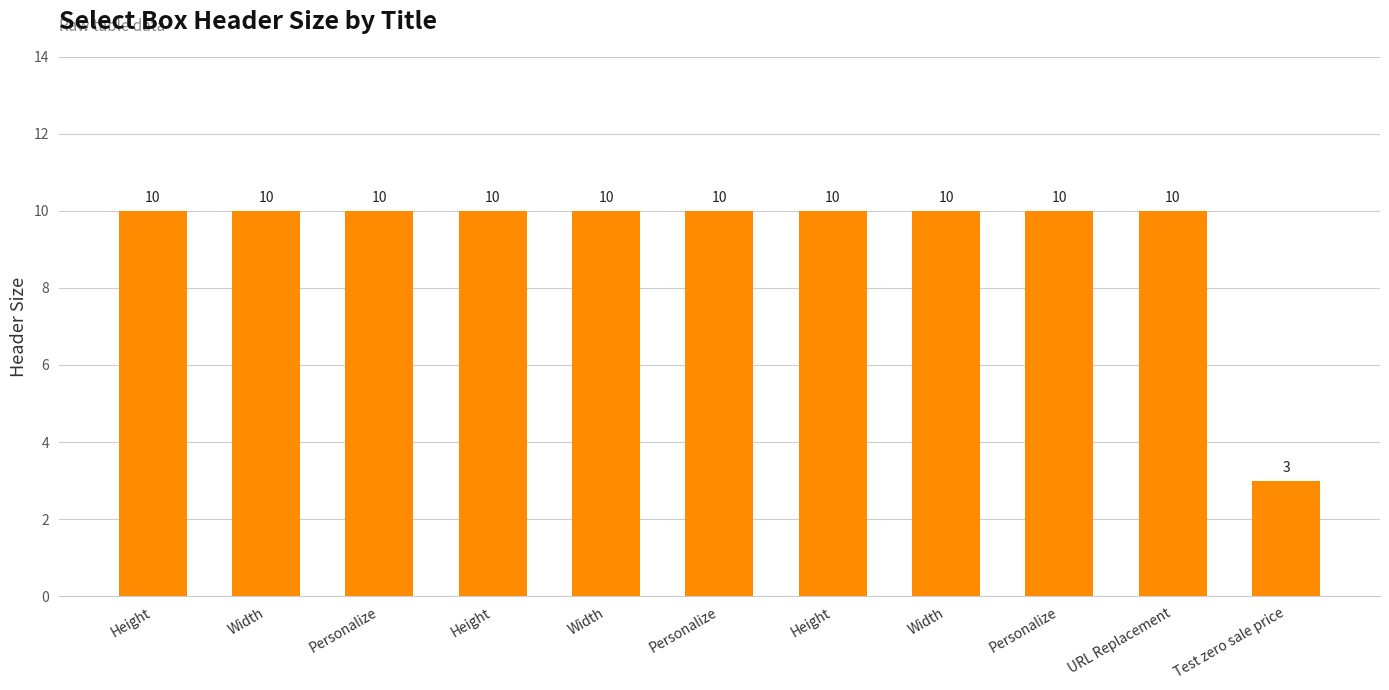

What is the difference between the maximum and minimum values?

7